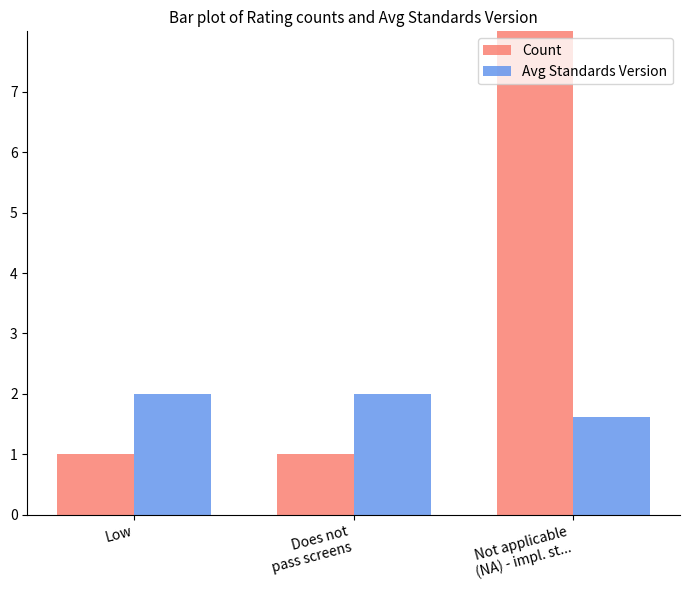

What is the maximum value shown in the chart?

8.0